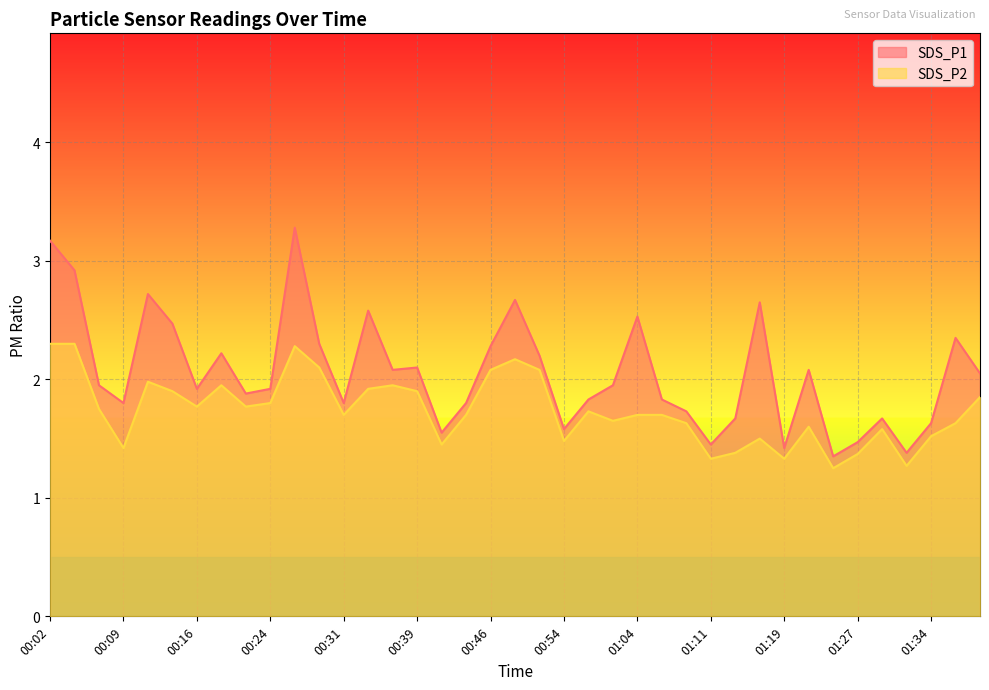

True or false: SDS_P1 and SDS_P2 intersect in this chart.

False